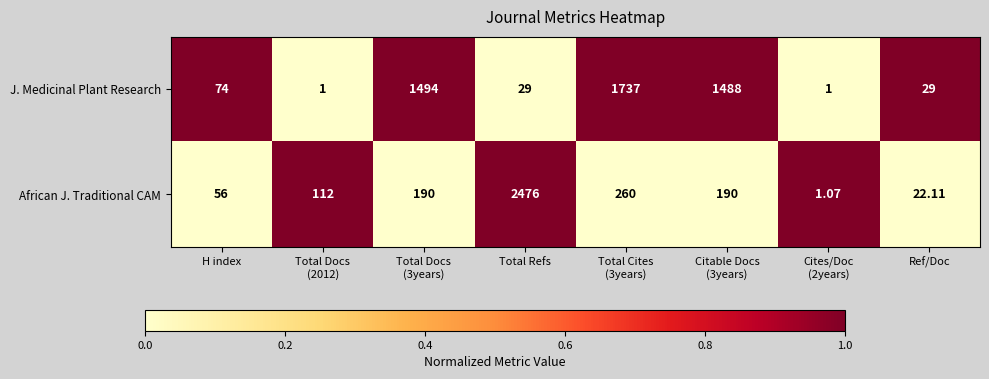

List the series in order of their peak value, lowest first.

J. Medicinal Plant Research, African J. Traditional CAM